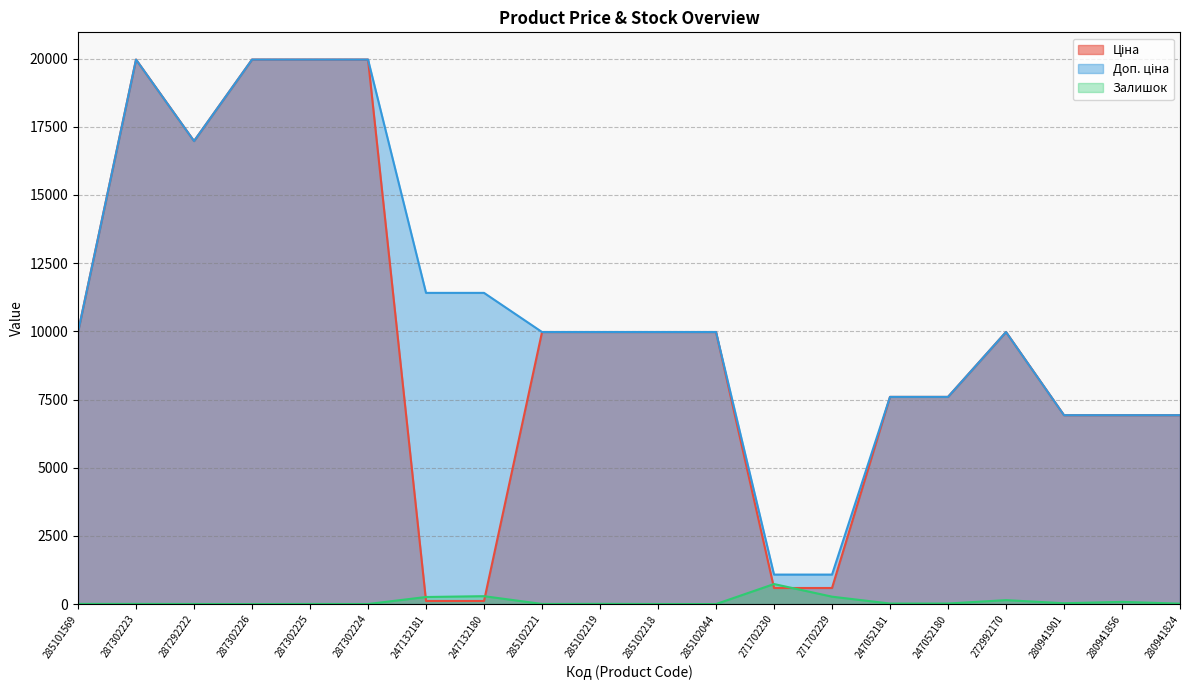

Where is the first local maximum for Залишок?

287302225